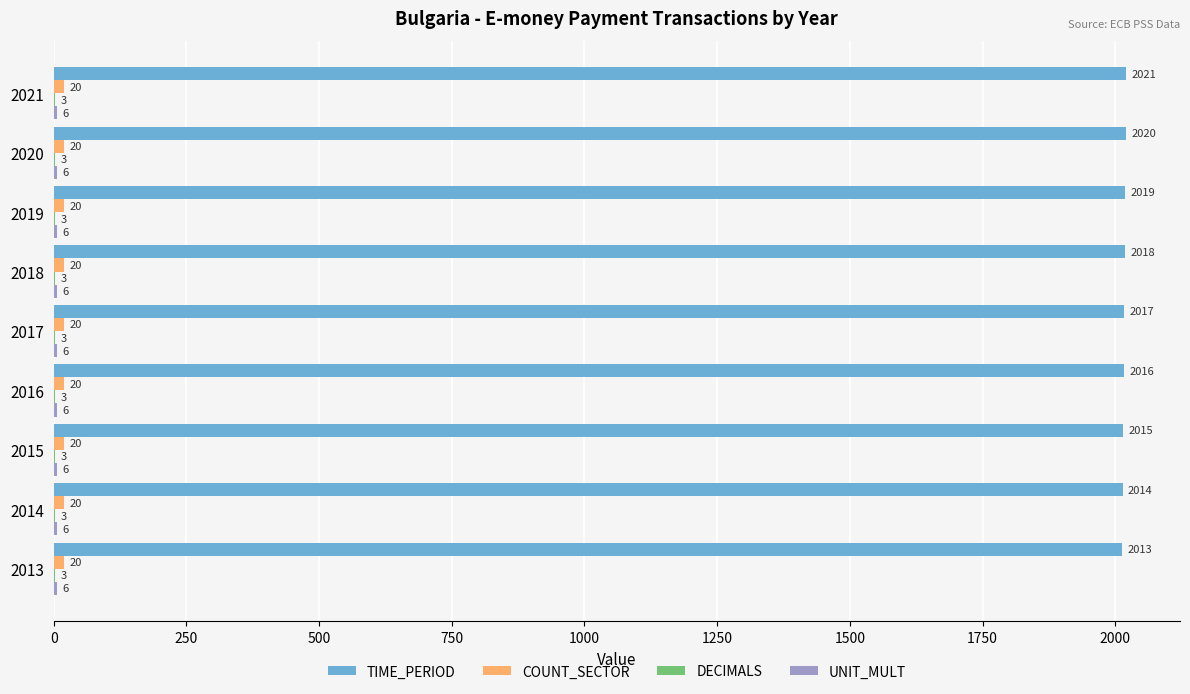

At which category is the sum across all series the highest?

2021